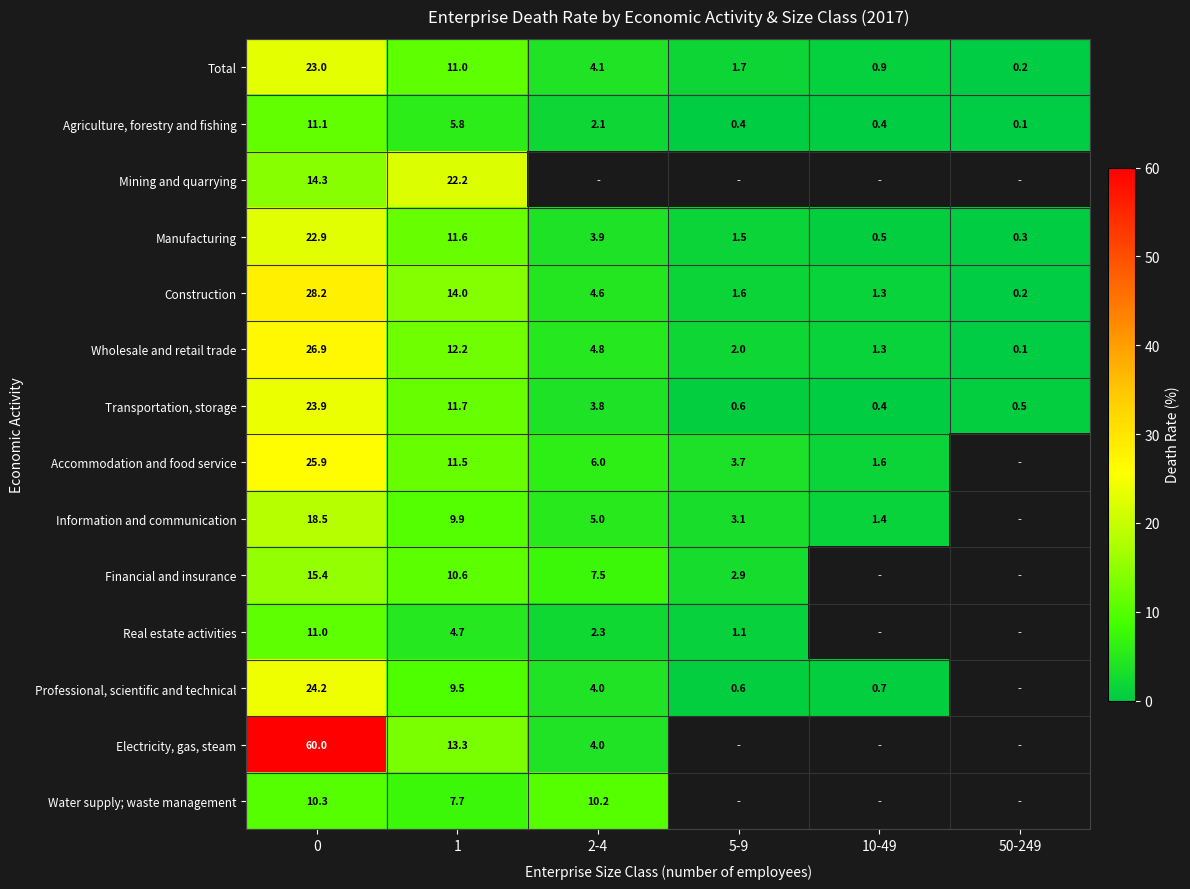

The Professional, scientific and technical series shows 0.6 at 5-9. True or false?

True